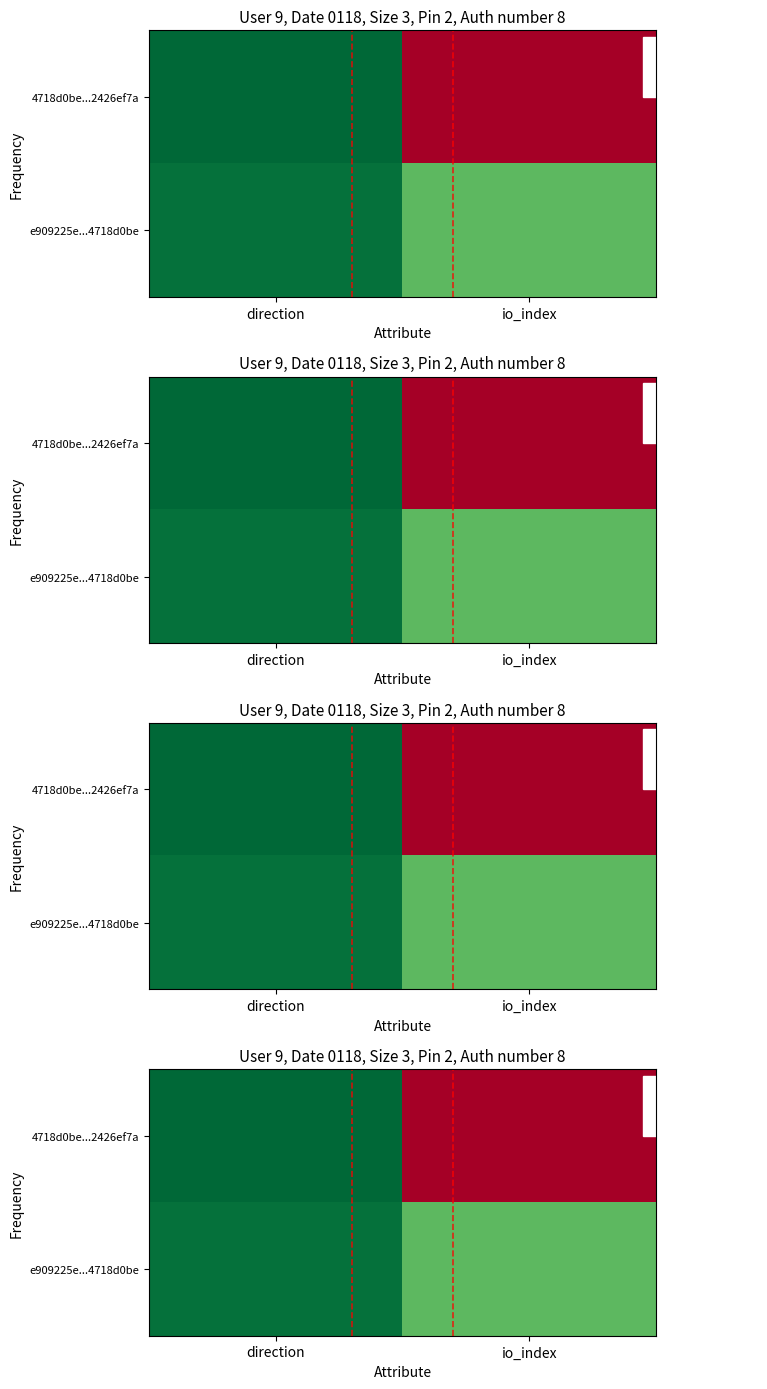

Which series changed the most between direction and io_index?

4718d0be...2426ef7a